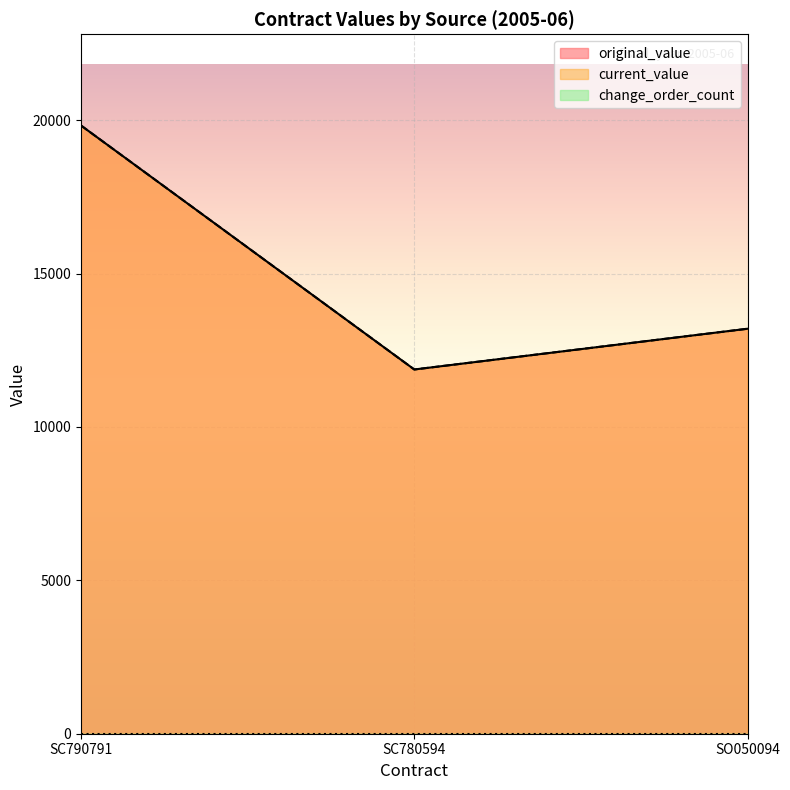

Where does the original_value series first go above 13200?

SC790791